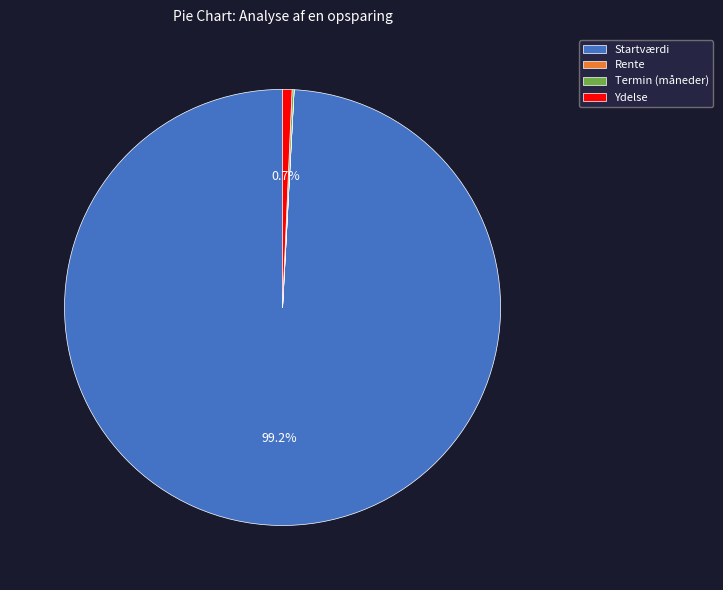

Between Ydelse and Startværdi, which is larger?

Startværdi